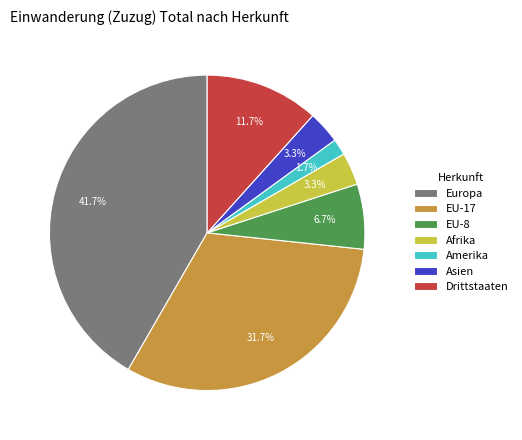

The Europa slice represents 56% of the pie. True or false?

False